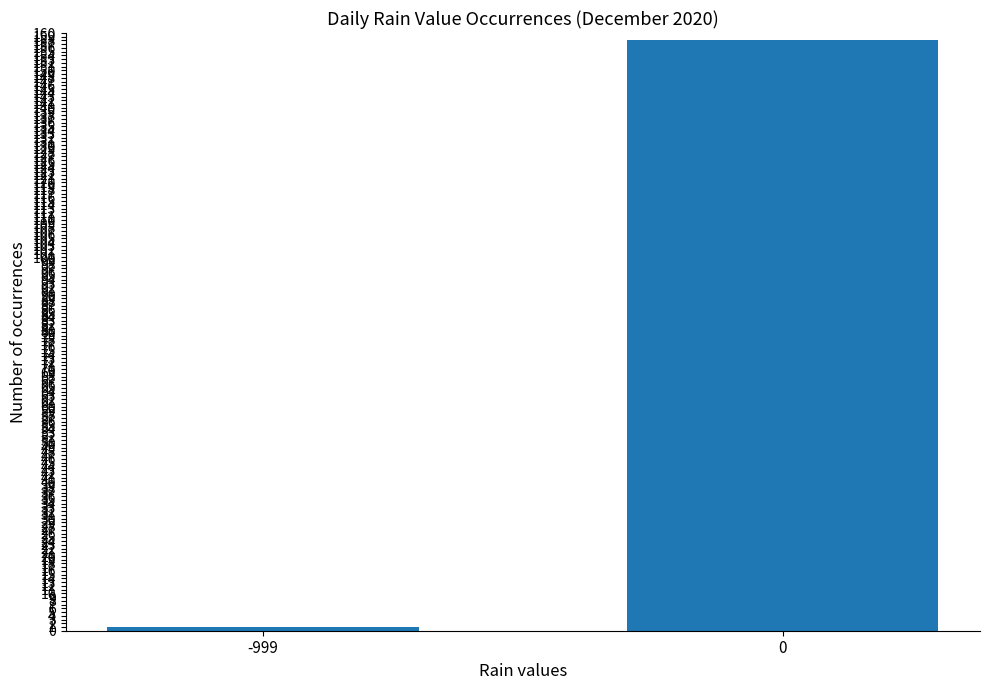

The value at 0 is 253. True or false?

False